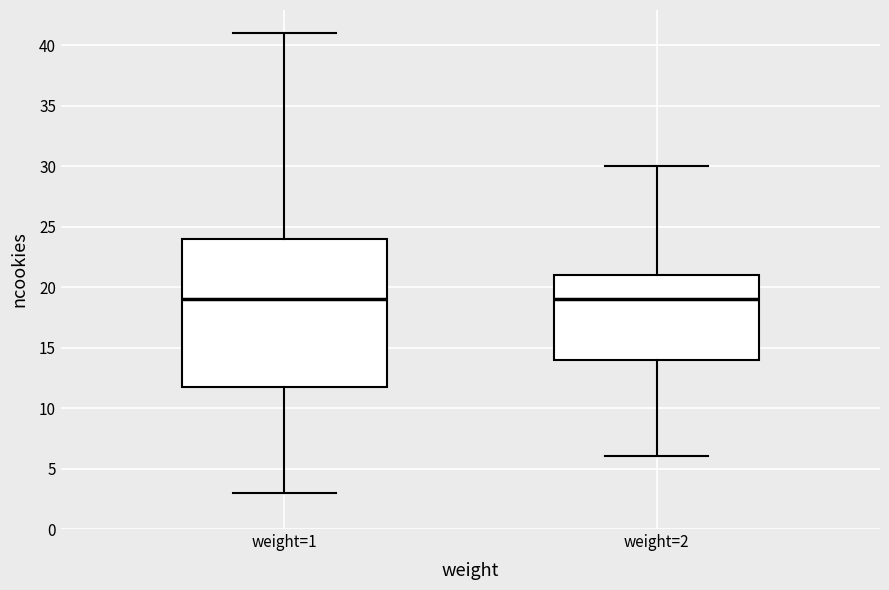

Reading left to right, read every box against the y-axis: the position of its median line, the range the box covers, and the ends of its whiskers. The values are not printed on the chart, so give them approximately, as read against the axis.

weight=1: median 19, box 12 to 24, whiskers 3 to 41
weight=2: median 19, box 14 to 21, whiskers 6 to 30